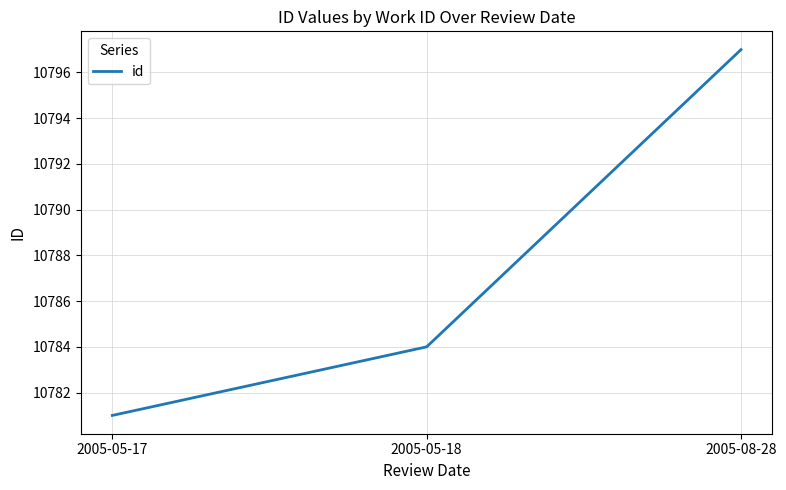

How many lines are shown in the chart?

1